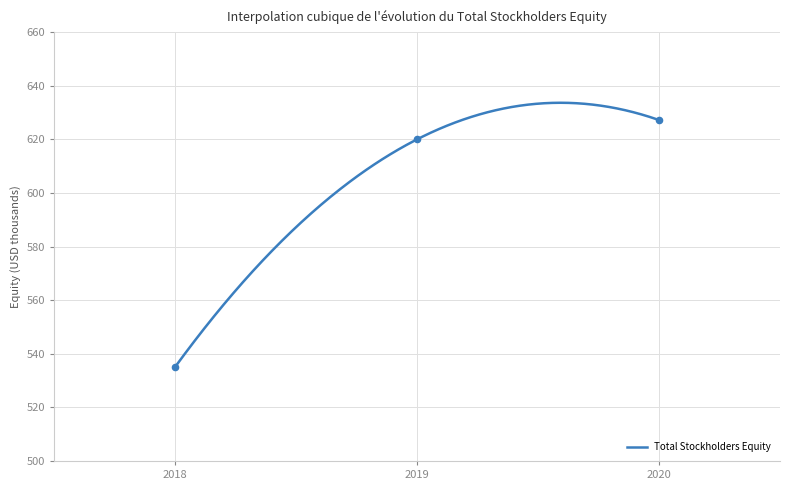

Which has a higher value, 2020 or 2019?

2020